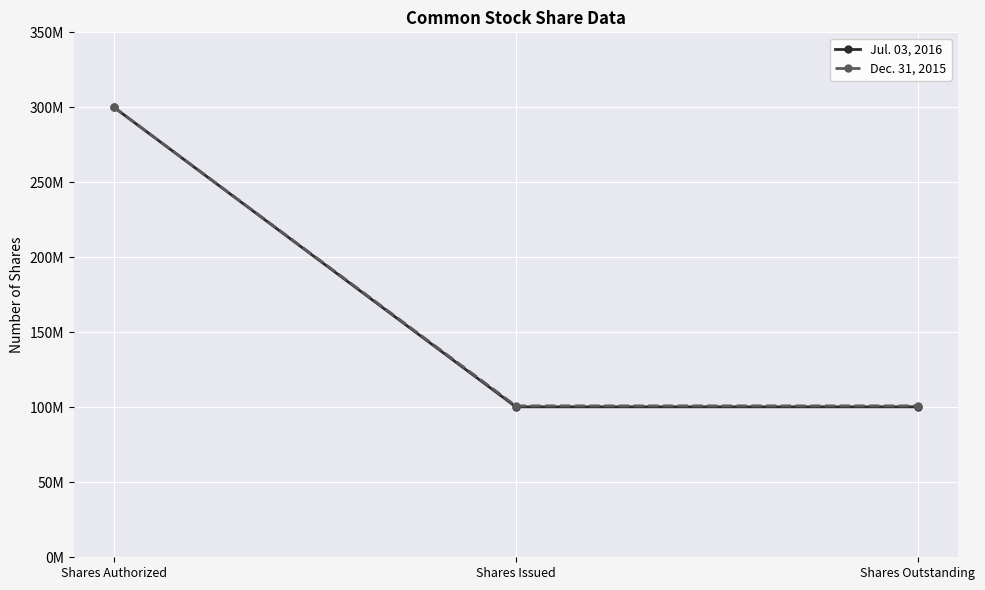

What is the sum of the Jul. 03, 2016 values at Shares Authorized and Shares Issued?

400299000